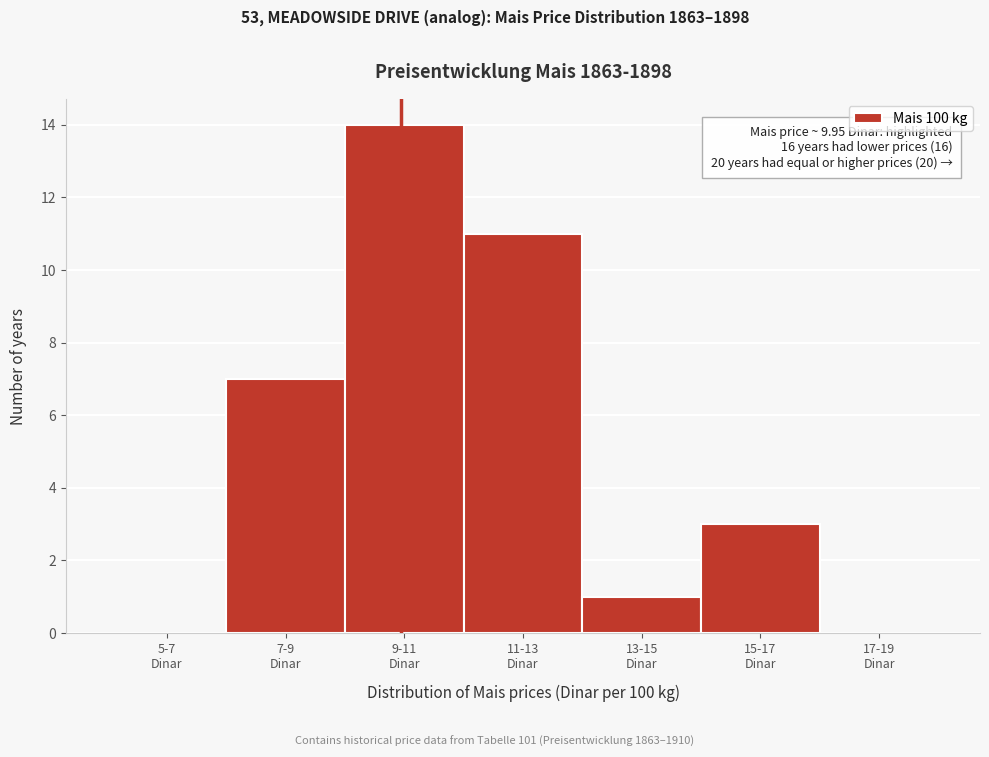

What is the sum of all values?

36